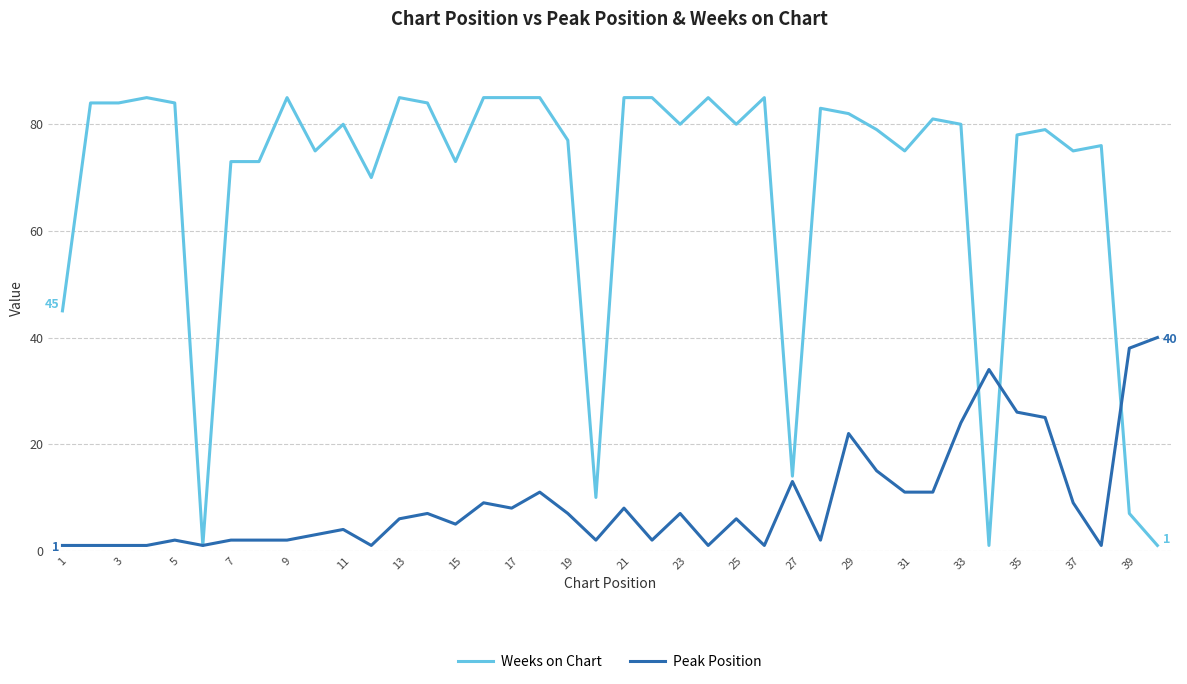

Which series has the largest range (max minus min)?

Weeks on Chart